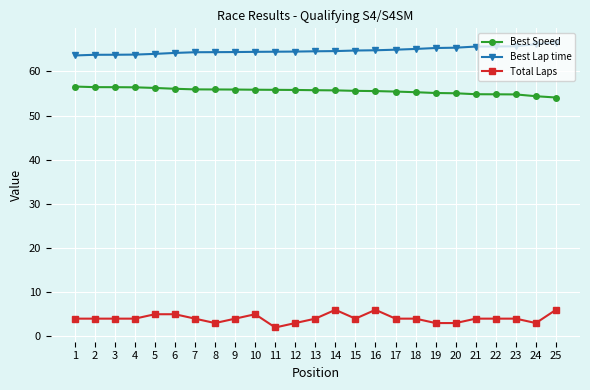

How many categories are shown in the chart?

25